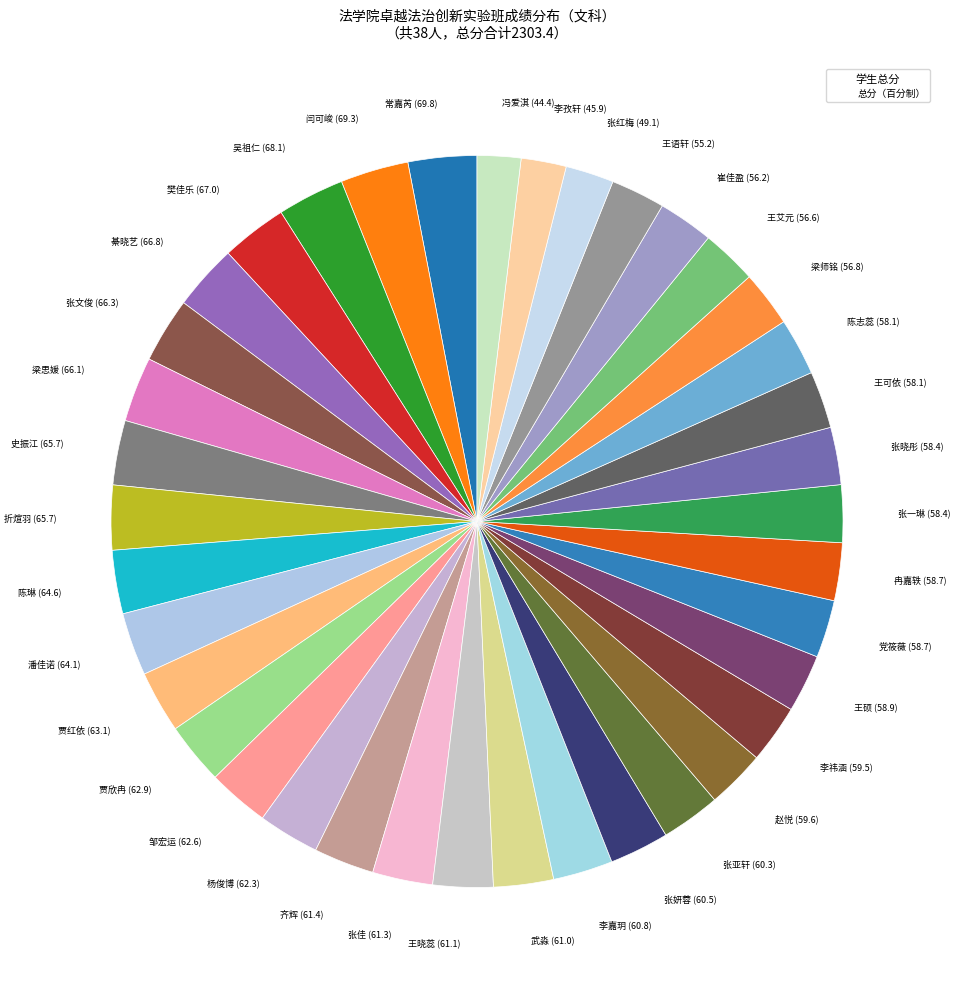

Count the number of slices in the pie.

38